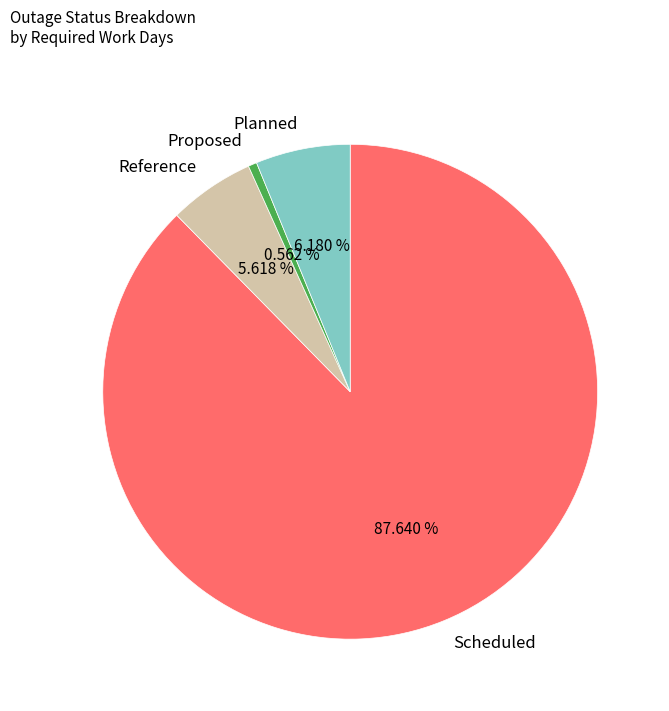

How much of the chart is everything except Scheduled?

12.4%